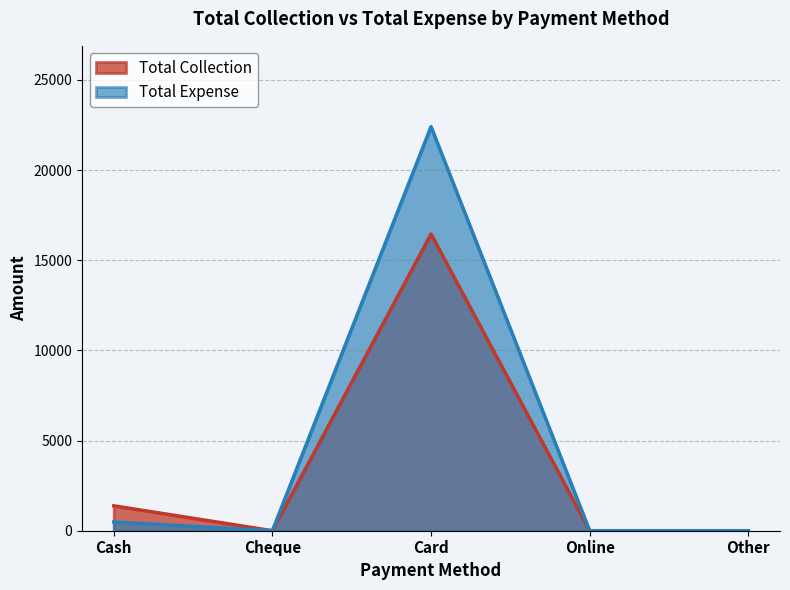

The value of Total Expense at Card is 40231. True or false?

False